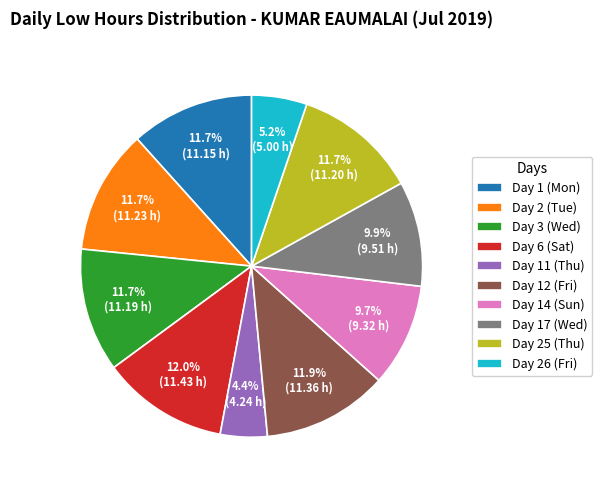

Does any single category account for the majority?

No